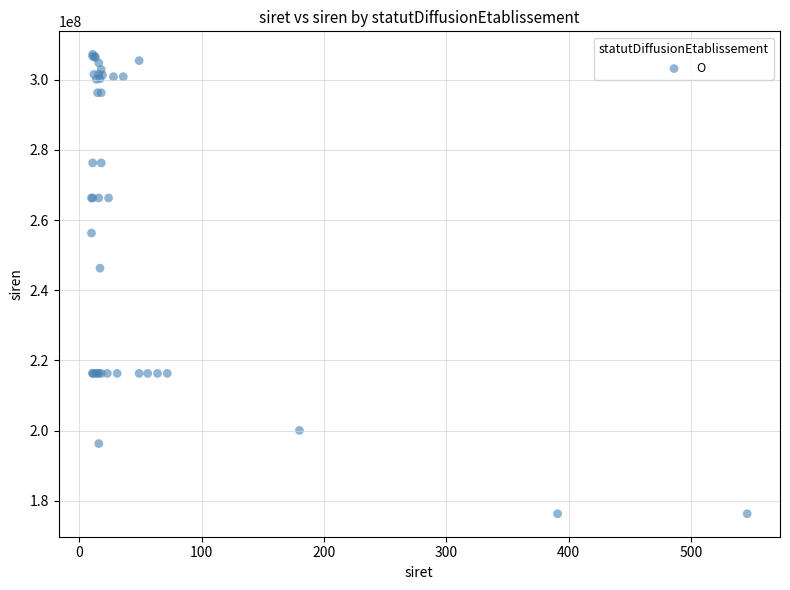

What Y value in the scatter plot is closest to 241778616?

246300107